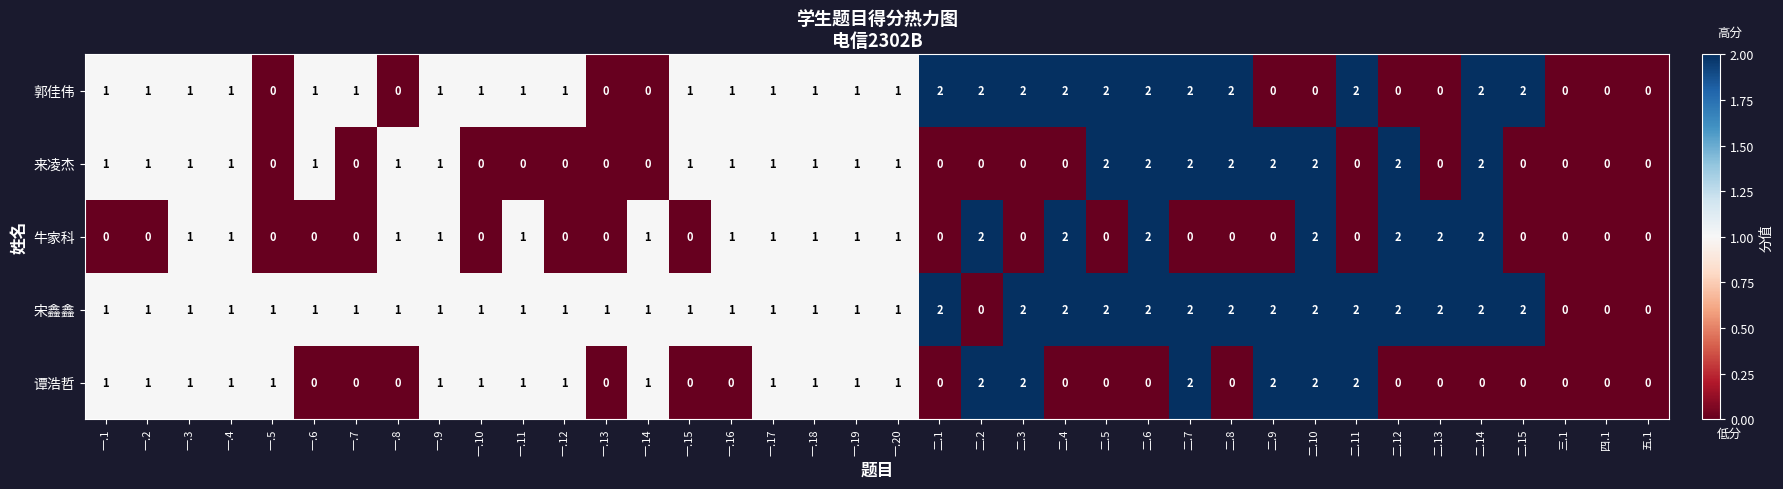

Count the 宋鑫鑫 values in the range 1 to 2.

34